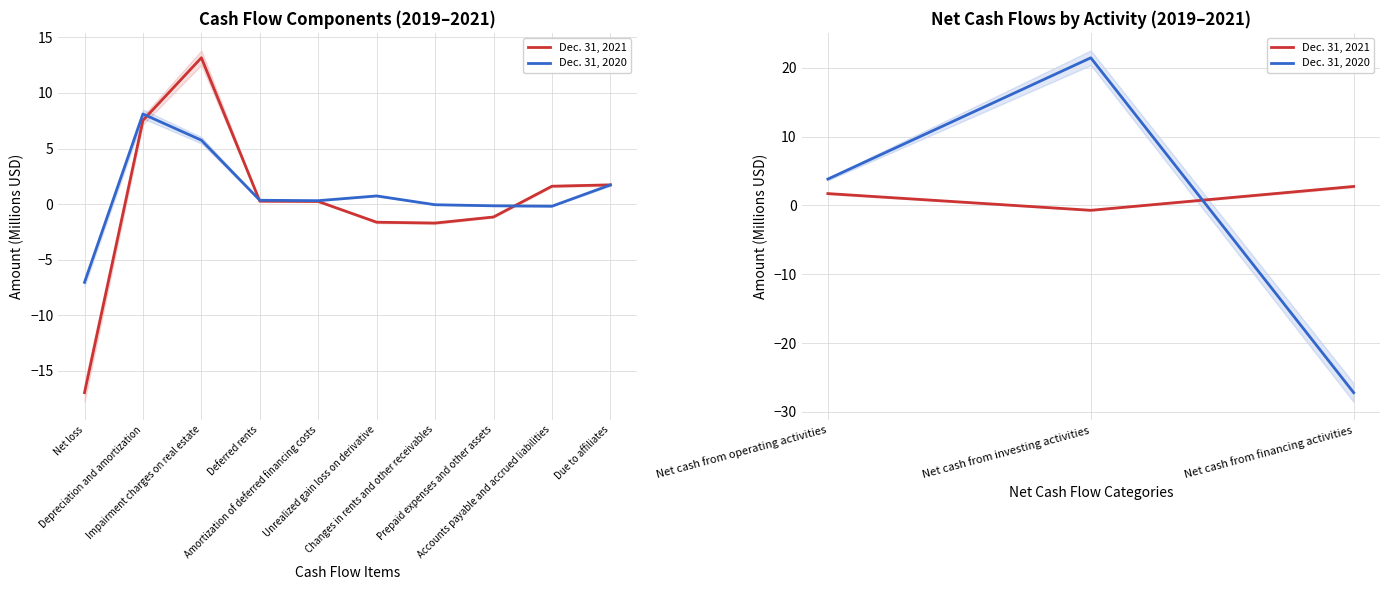

How many values in Dec. 31, 2020 are below zero?

1